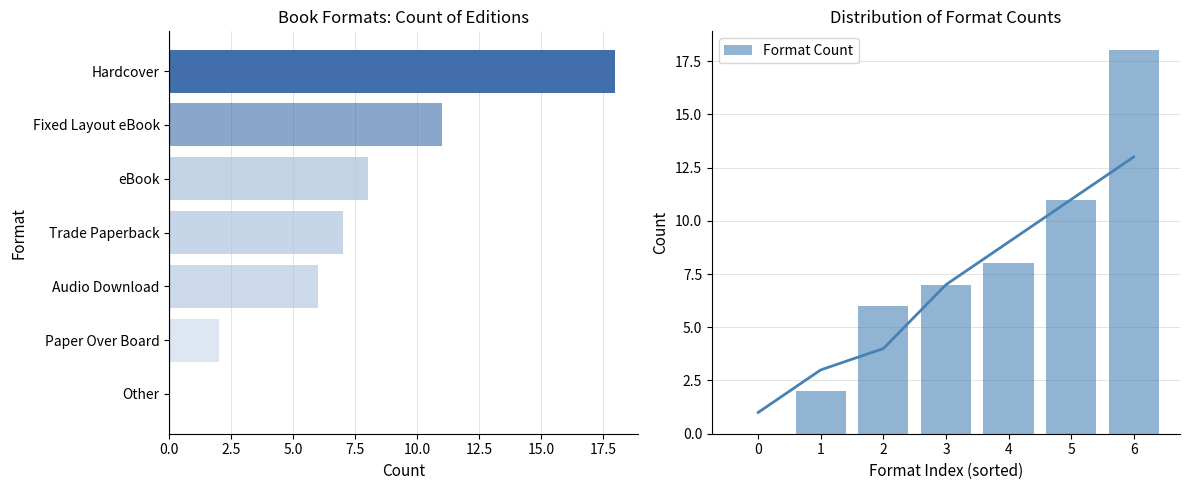

What is the sum of all Format Count values?

52